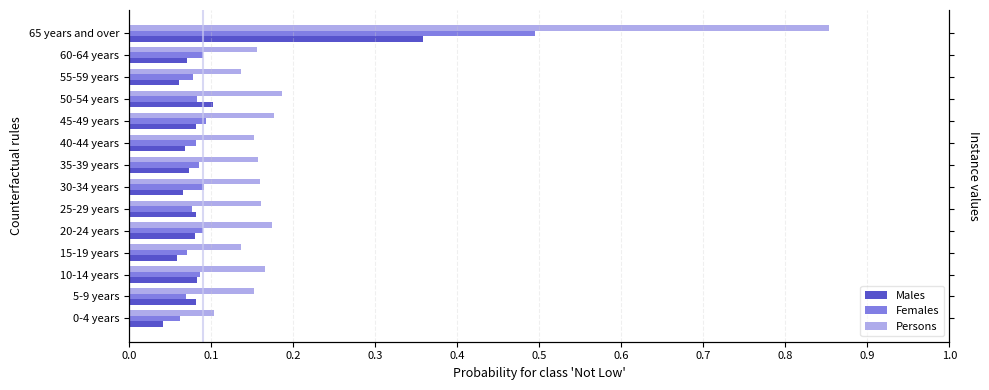

The Persons series shows 0.2 at 10-14 years. True or false?

True